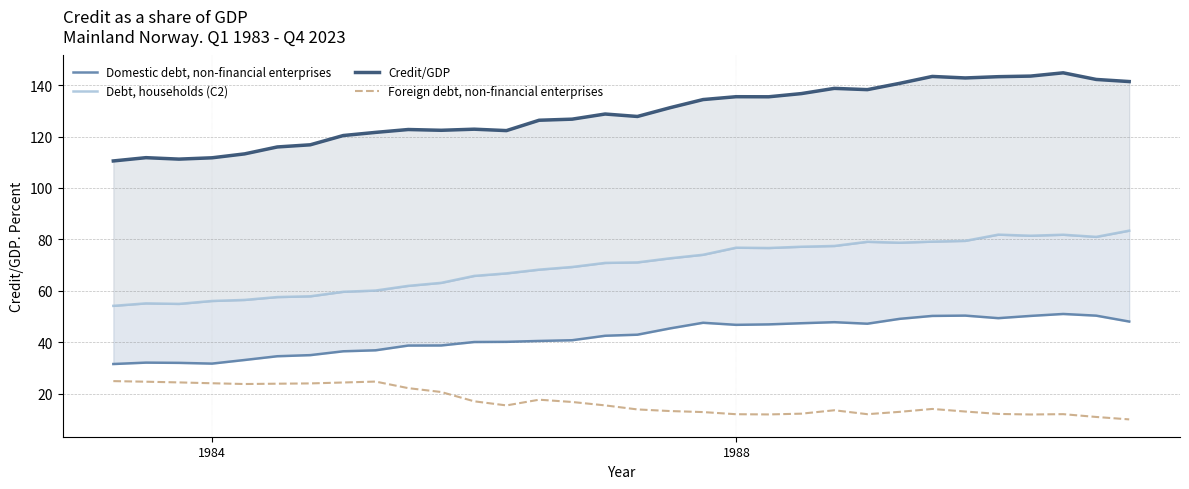

At how many categories does at least one series exceed 50?

32